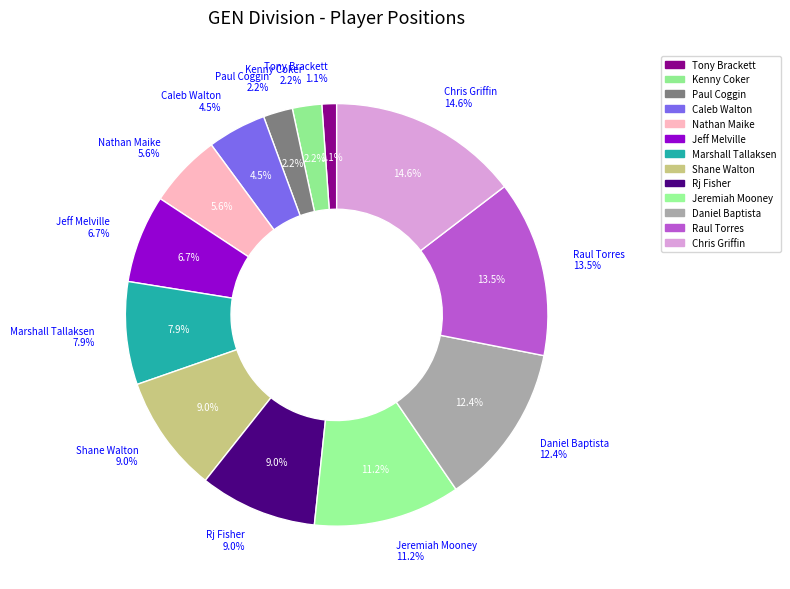

Is it true that Paul Coggin is 2% of the pie?

True